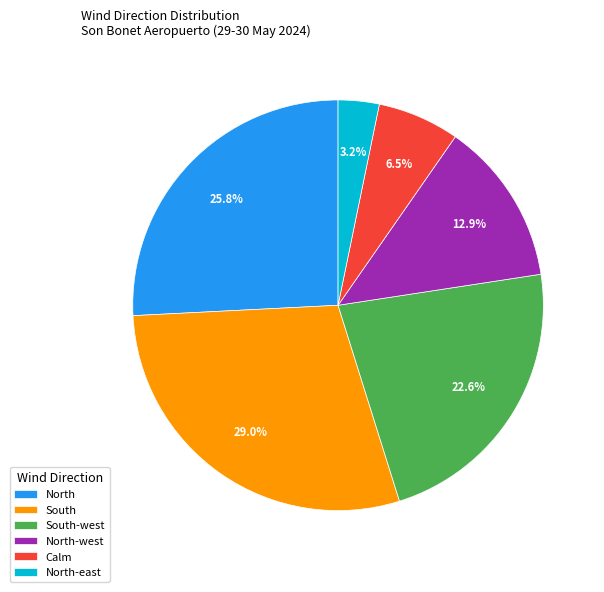

How many segments does this pie chart have?

6